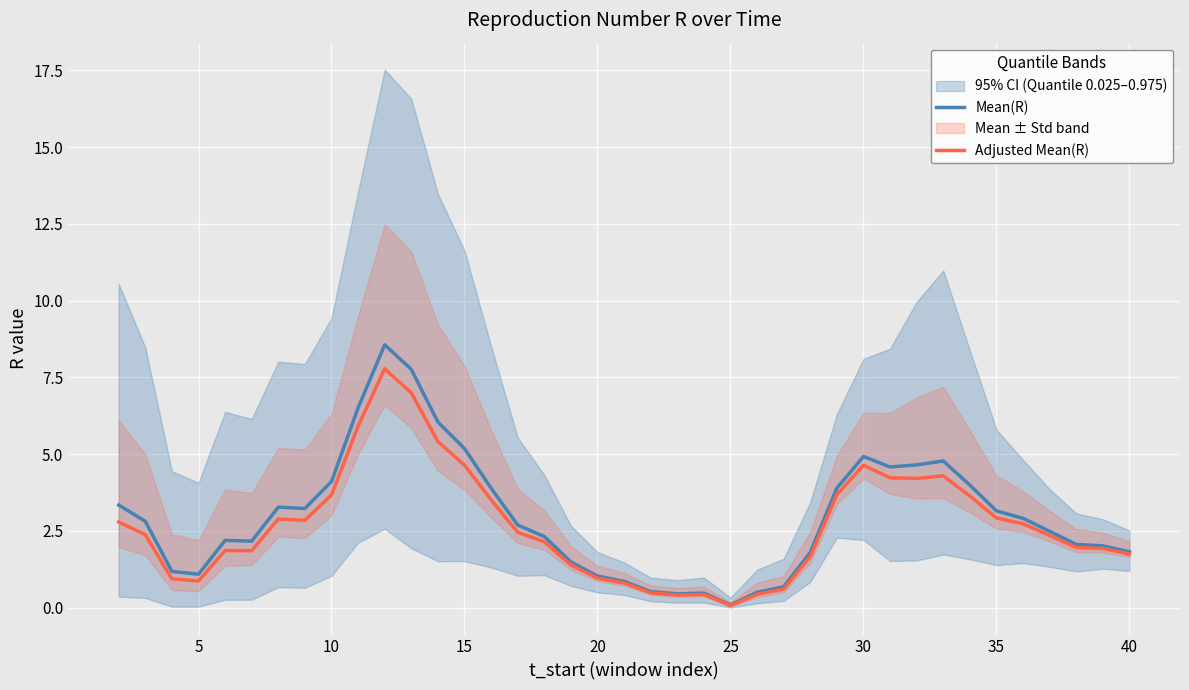

What is the highest value of the Mean(R) series?

8.6